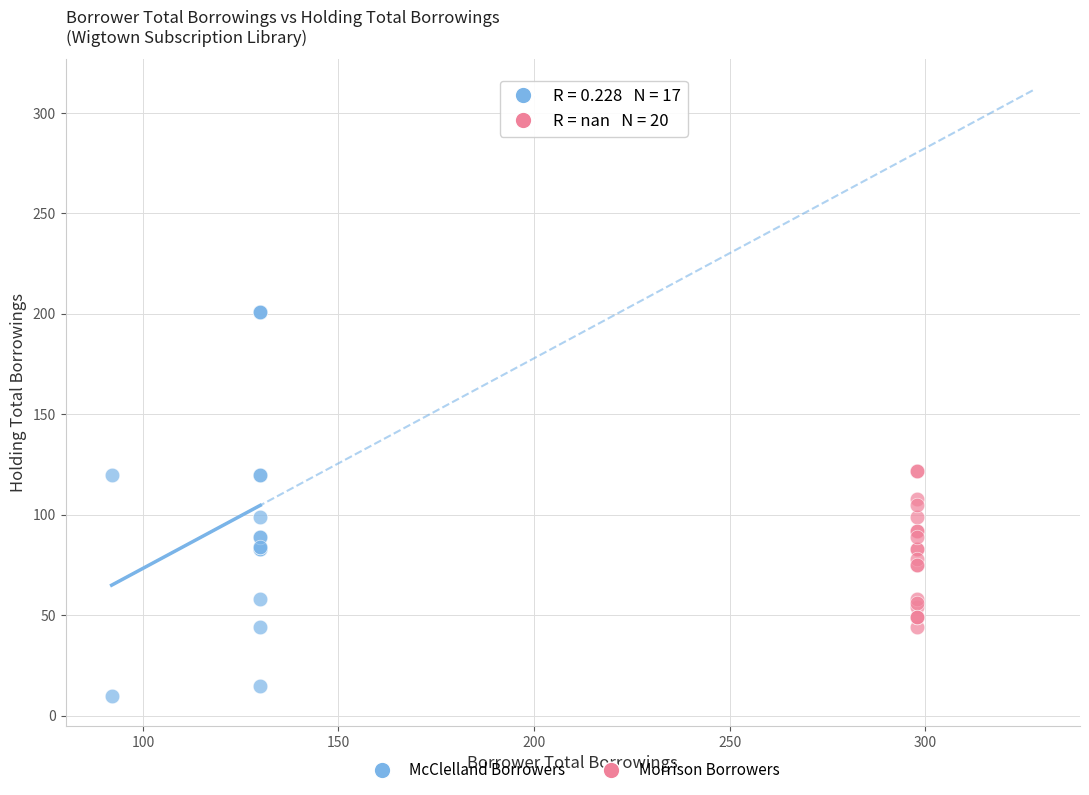

Which series has the largest Y range (max minus min)?

McClelland Borrowers